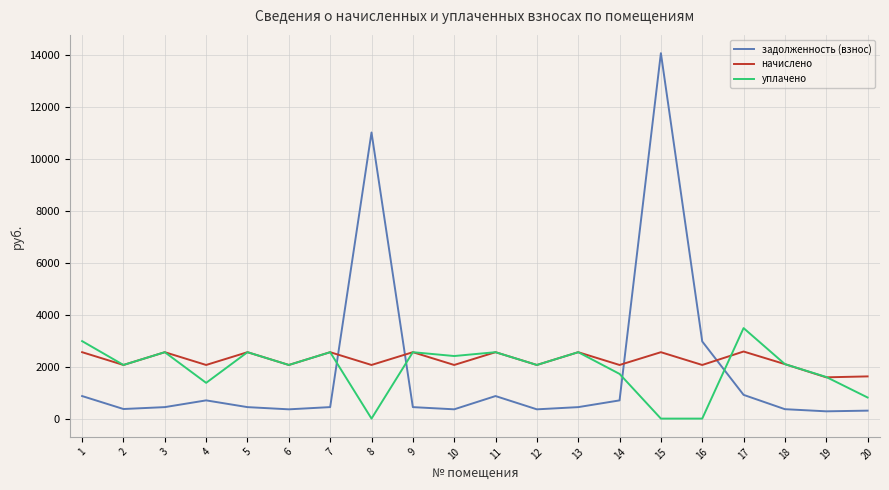

Which series has the largest total across all categories?

начислено